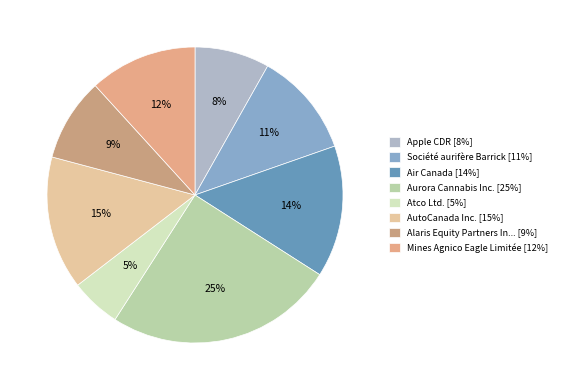

How many segments does this pie chart have?

8